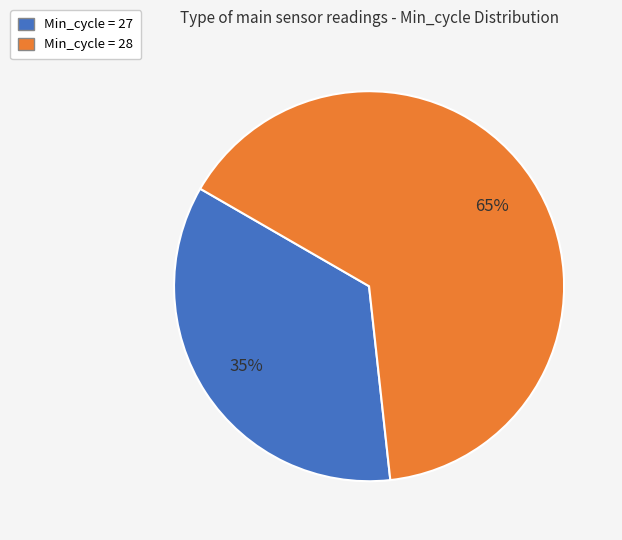

To the nearest percent, what is the difference between the largest and smallest slice percentages?

30%